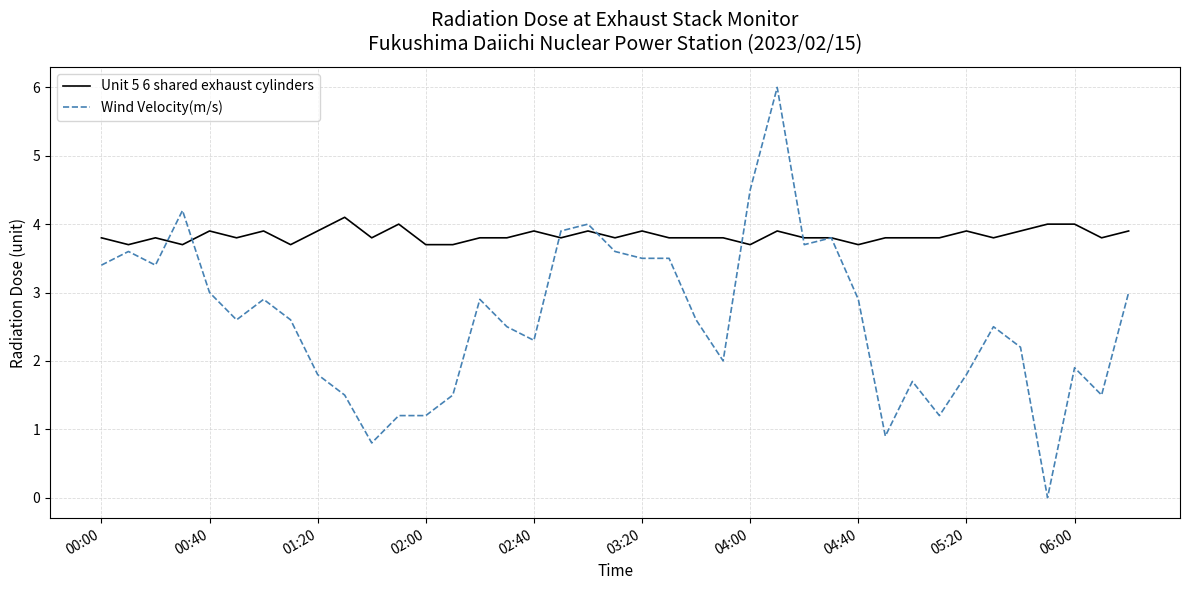

Which series has the largest range (max minus min)?

Wind Velocity(m/s)